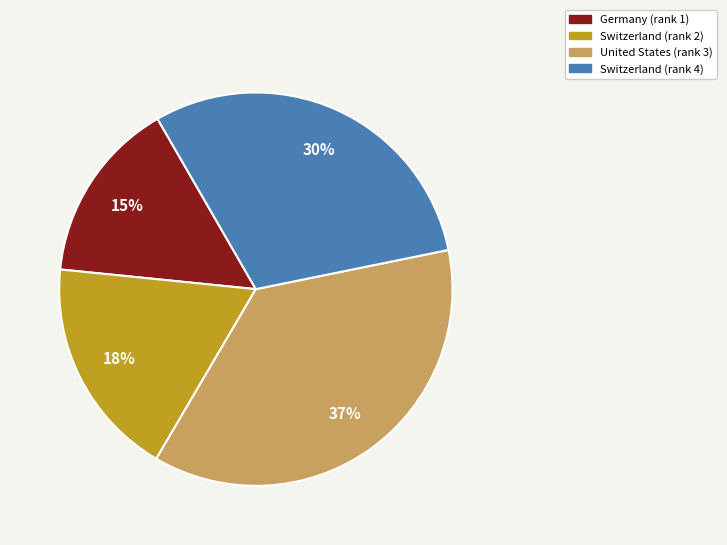

Is there any slice that represents more than half of the pie?

No